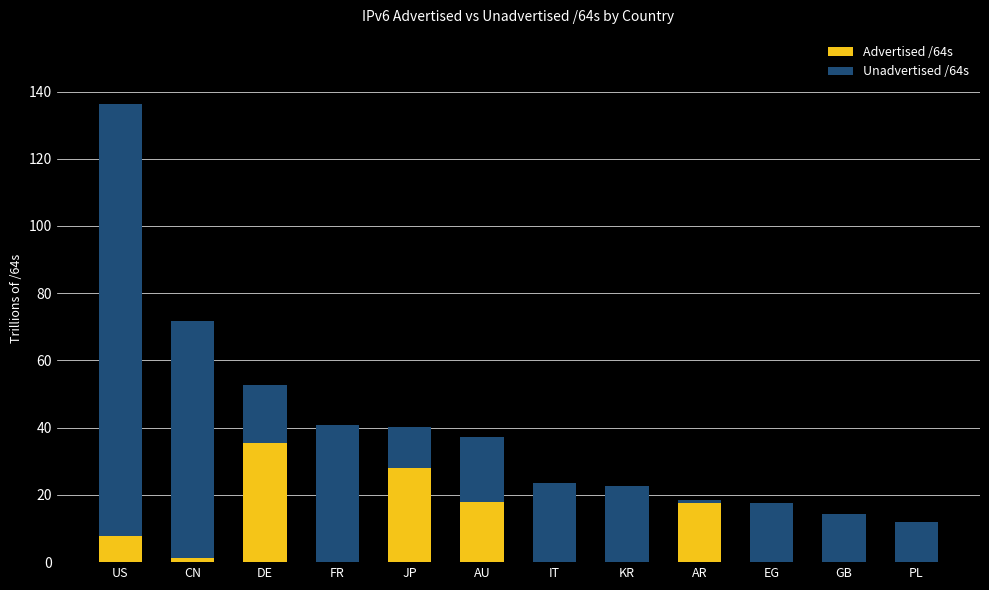

What is the total value across all series at AU?

37.2